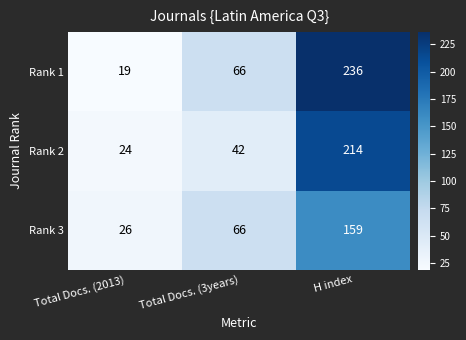

Is it true that Rank 2 equals 214 at H index?

True